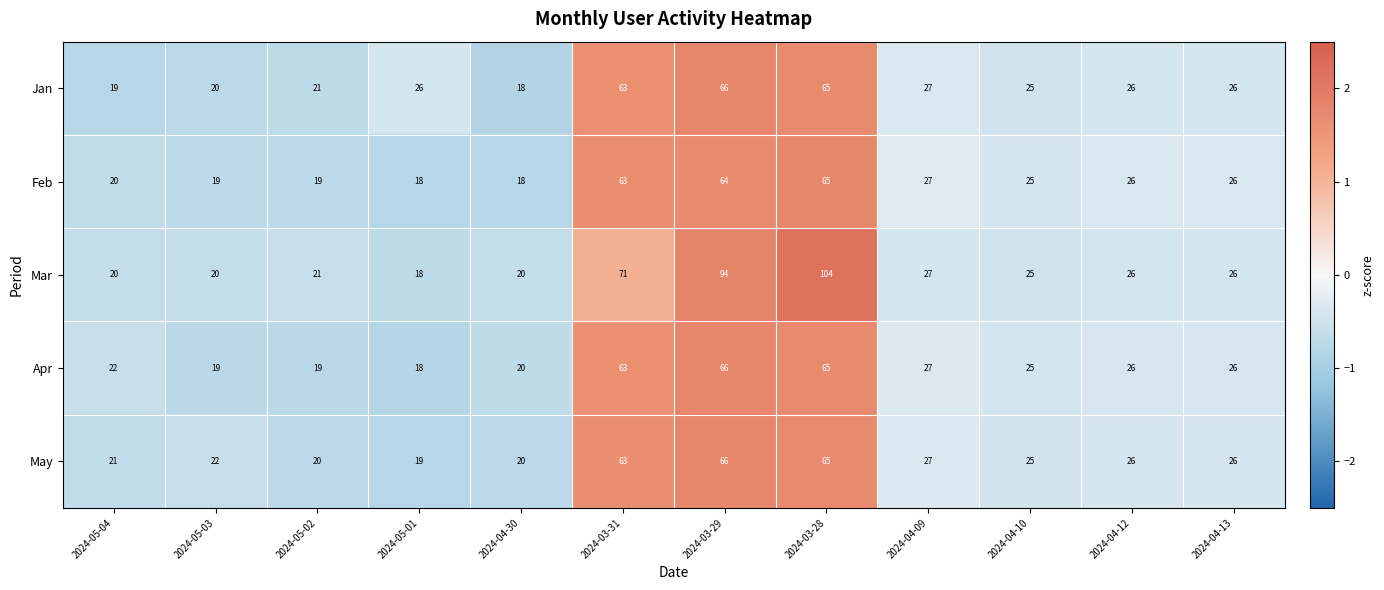

The value of May at 2024-05-04 is 21. True or false?

True